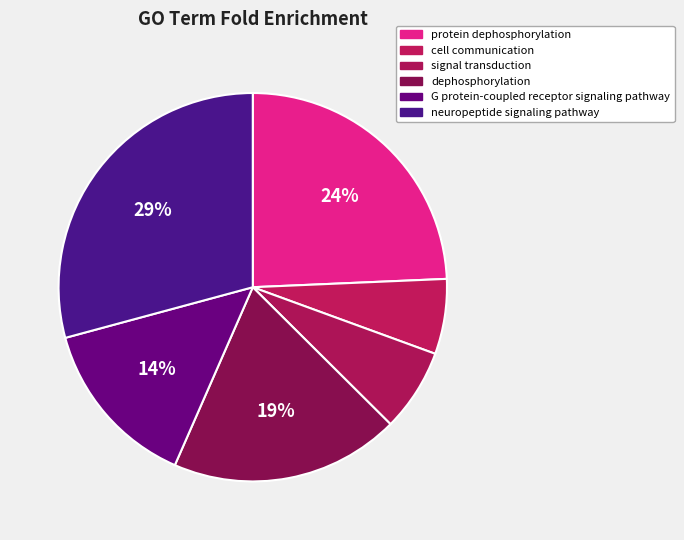

Does neuropeptide signaling pathway represent more than half of the total?

No